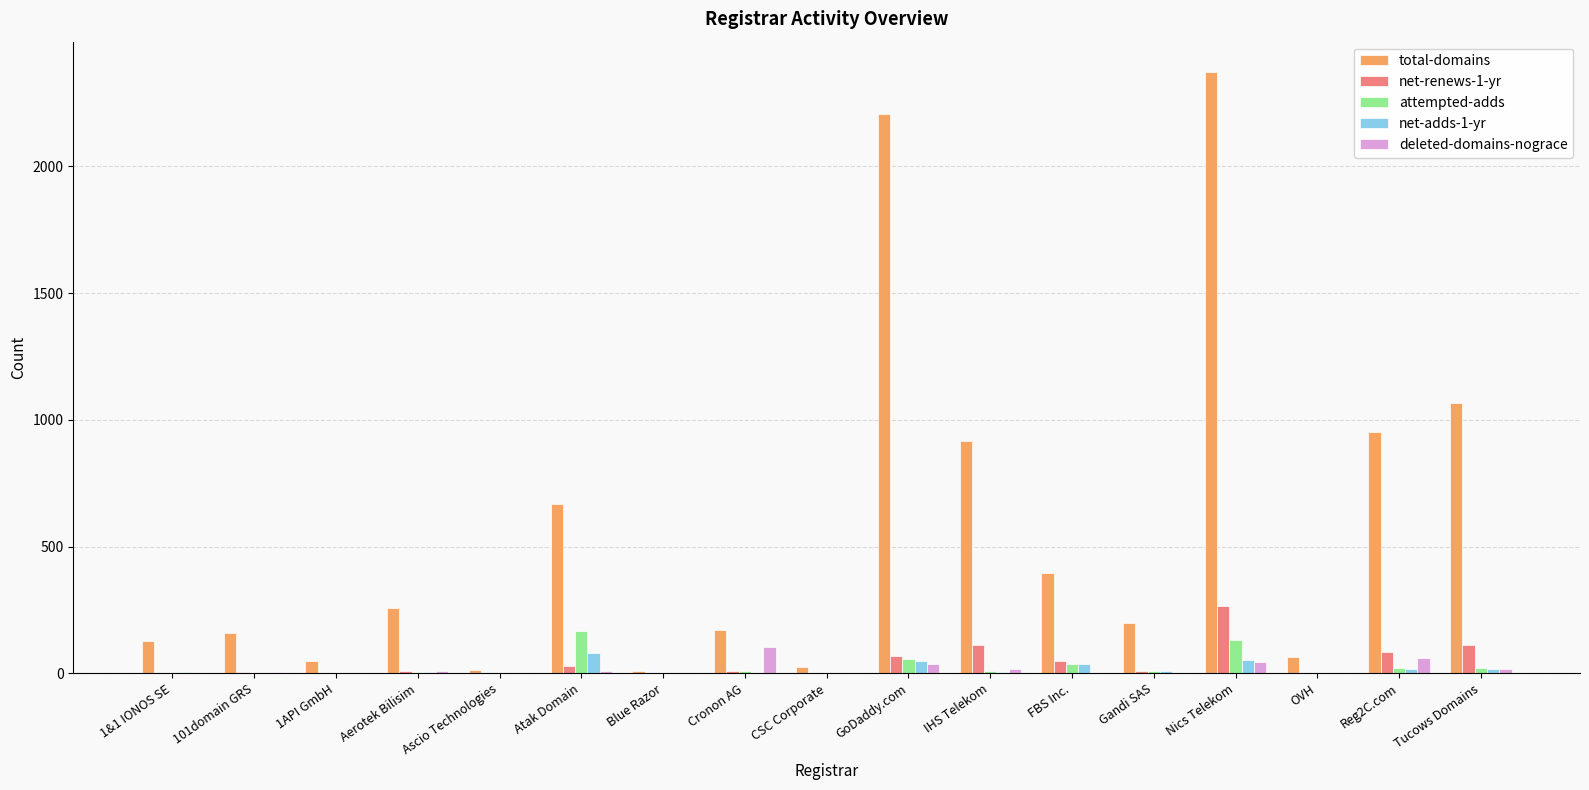

Does the chart contain stacked bars?

No